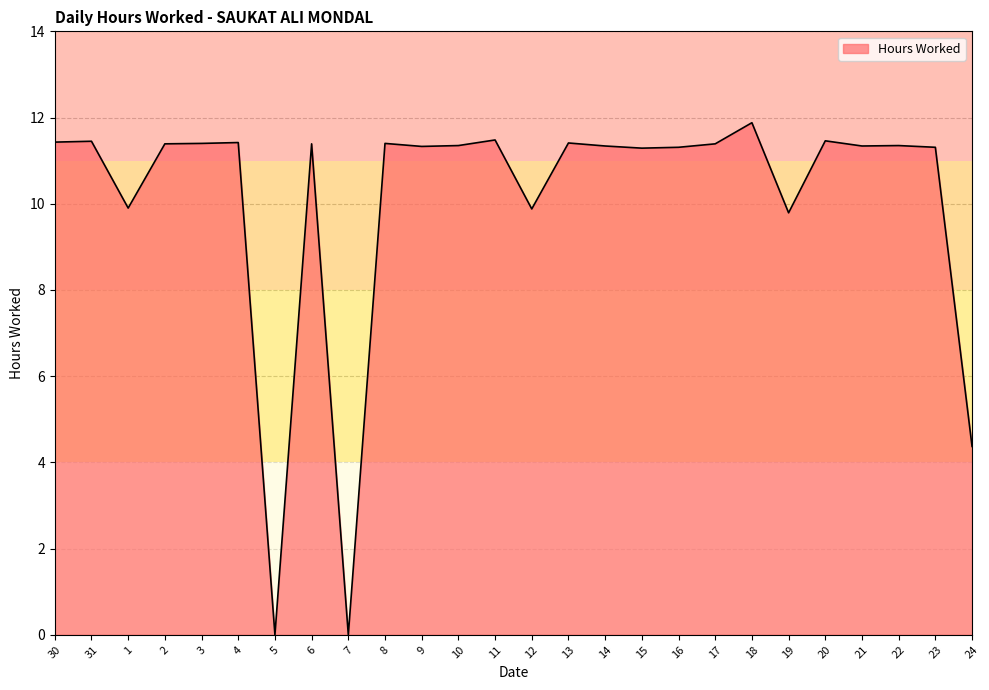

What is the sum of the values at 2 and 17?

22.8